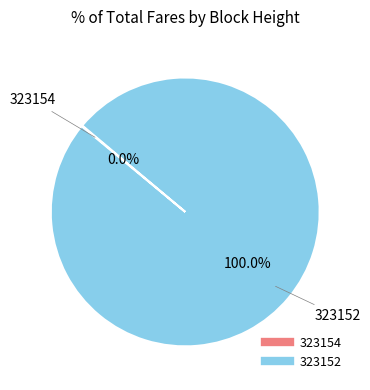

To the nearest percent, what portion does 323152 represent?

100%